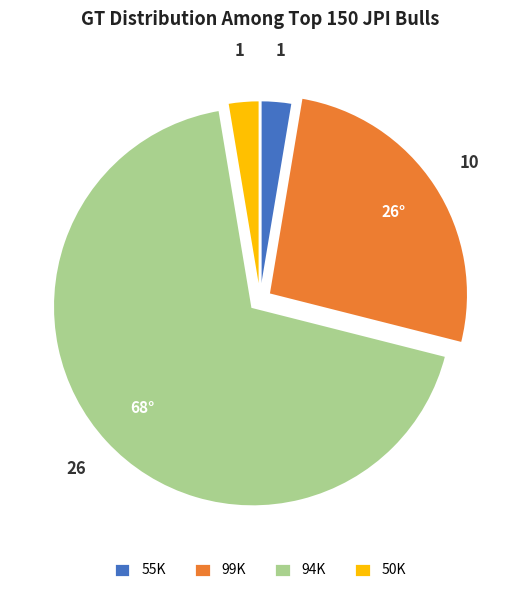

Approximately how many times larger is the value at 99K compared to 50K?

10.0